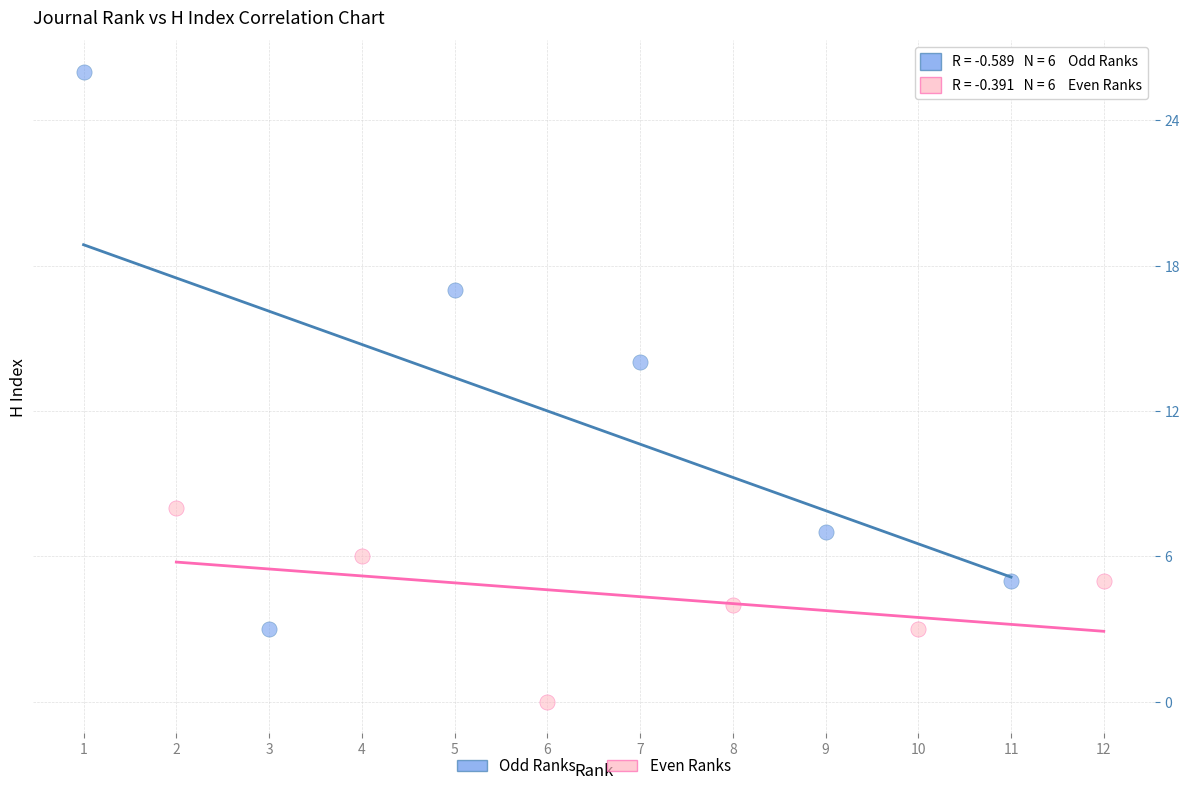

Which series reaches the maximum Y coordinate?

Odd Ranks